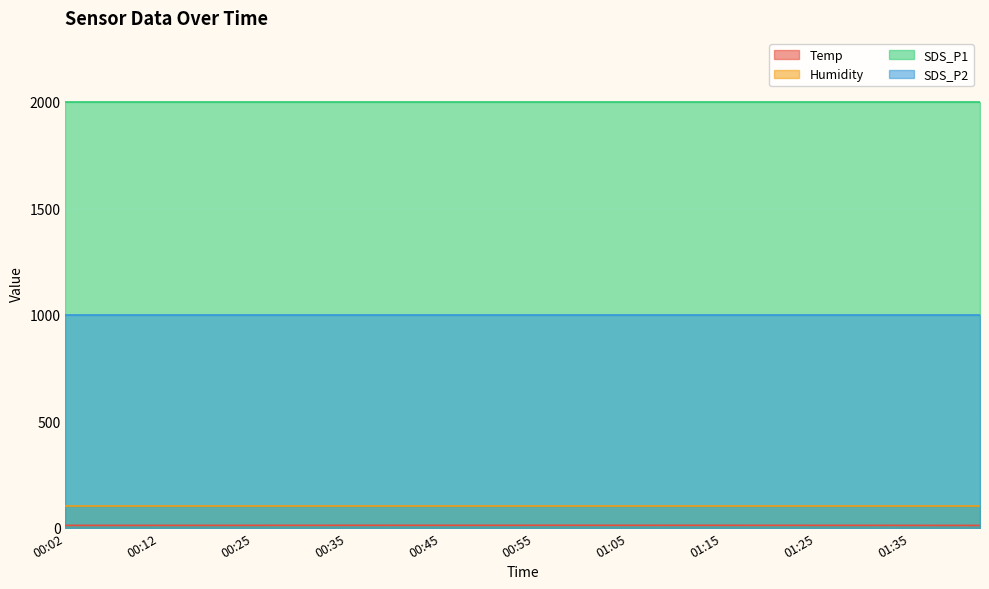

Which label corresponds to the largest value in the chart?

00:02